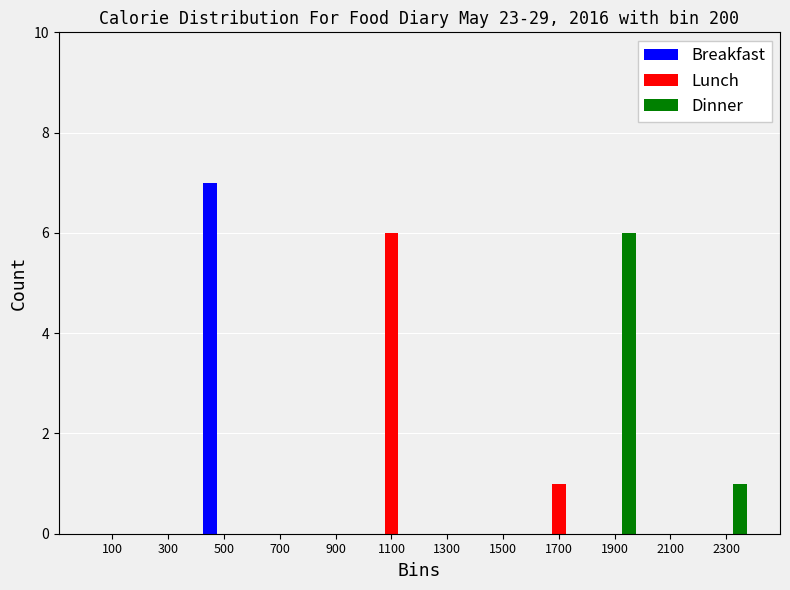

In the Lunch series, which range on the x-axis has the tallest bar?

1000 to 1200